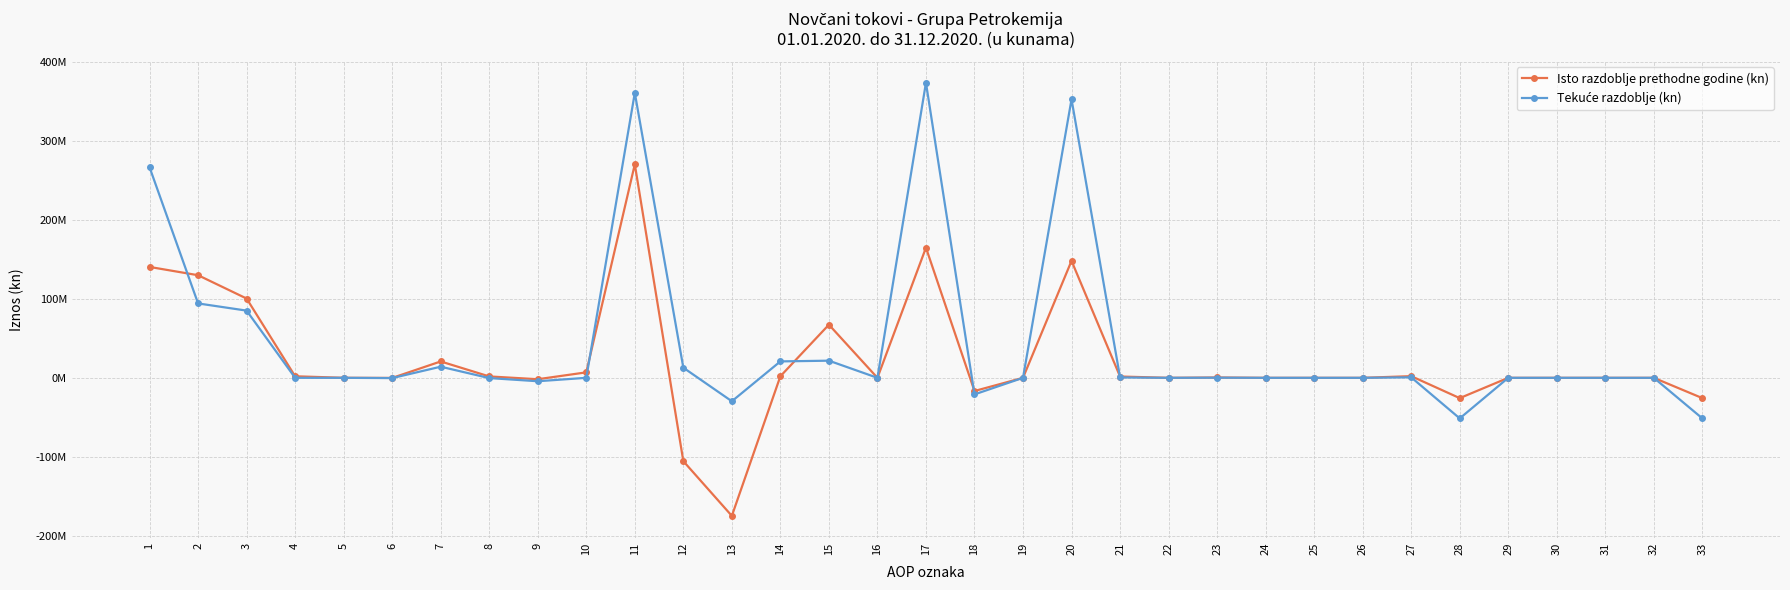

Is this an area chart (filled region under the line)?

No